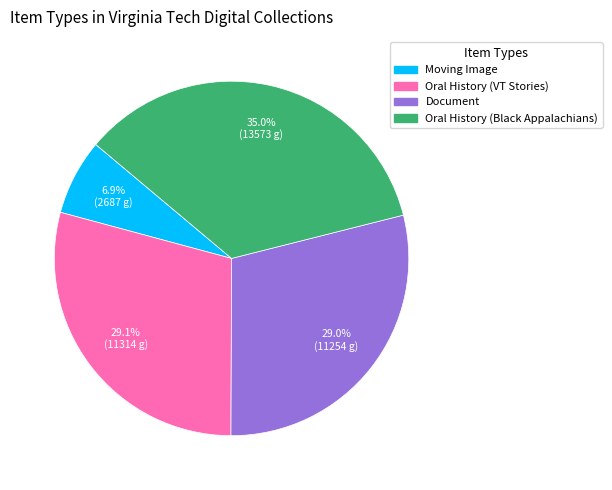

Combined, do Oral History (VT Stories) and Oral History (Black Appalachians) account for over 50%?

Yes